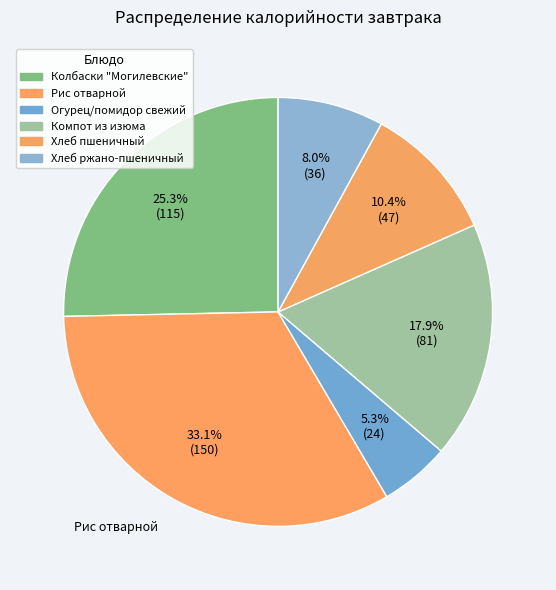

How many slices are in this pie chart?

6